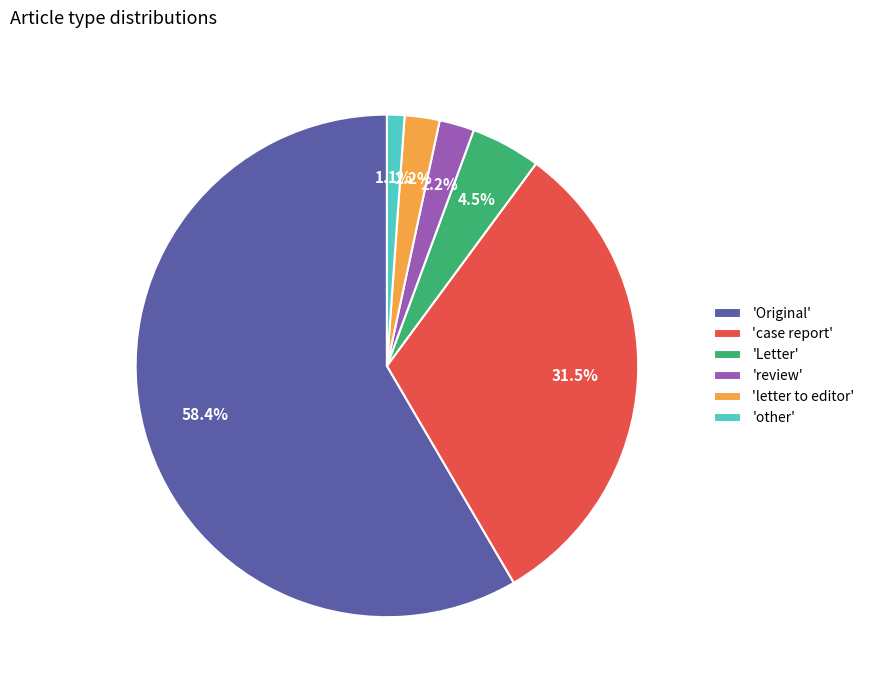

Does 'Original' represent more than half of the total?

Yes